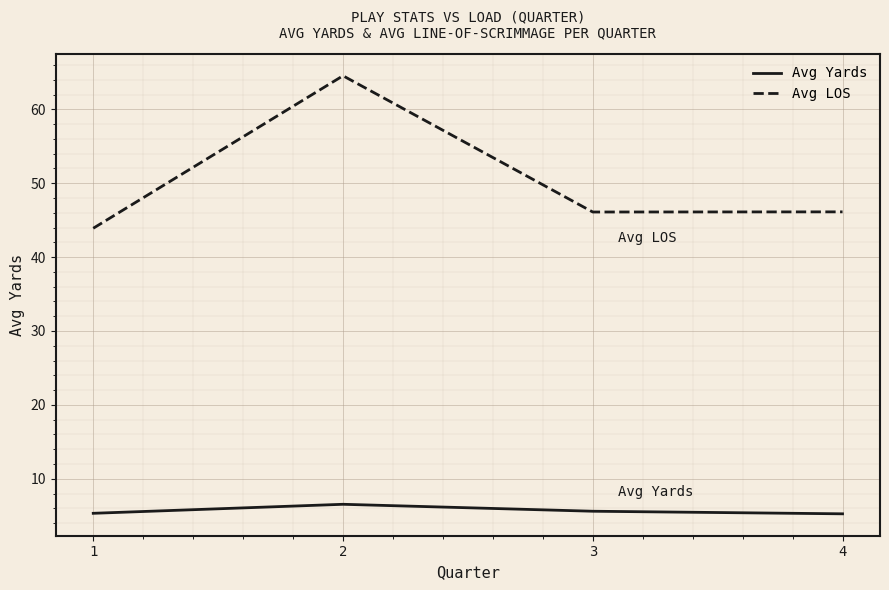

What is the difference between the highest and lowest values at 1?

38.6